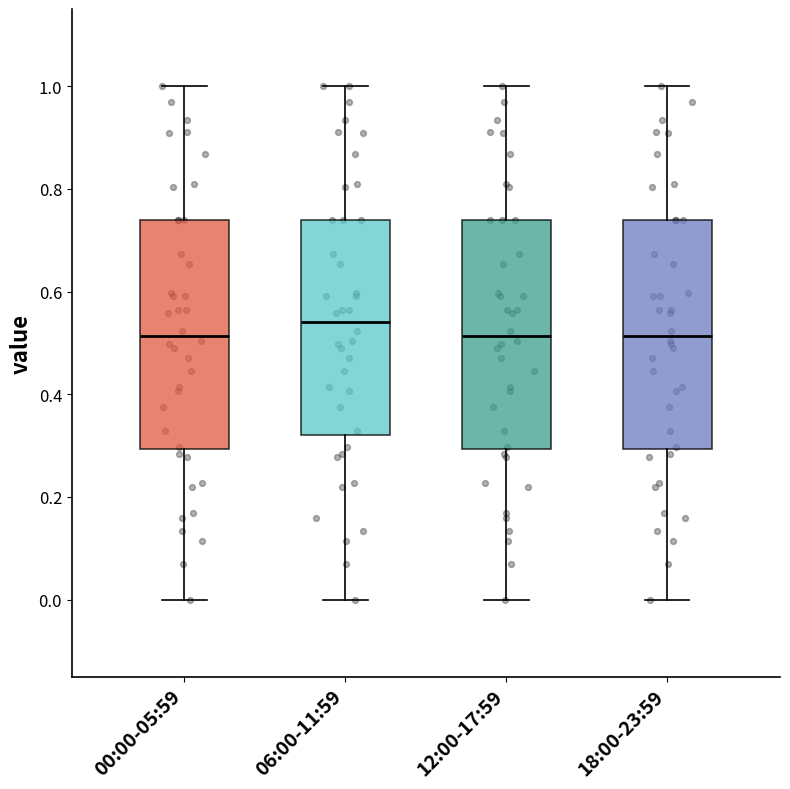

Reading left to right, read every box against the y-axis: the position of its median line, the range the box covers, and the ends of its whiskers. The values are not printed on the chart, so give them approximately, as read against the axis.

00:00-05:59: median 0.52, box 0.30 to 0.74, whiskers 0.00 to 1.00
06:00-11:59: median 0.54, box 0.32 to 0.74, whiskers 0.00 to 1.00
12:00-17:59: median 0.52, box 0.30 to 0.74, whiskers 0.00 to 1.00
18:00-23:59: median 0.52, box 0.30 to 0.74, whiskers 0.00 to 1.00